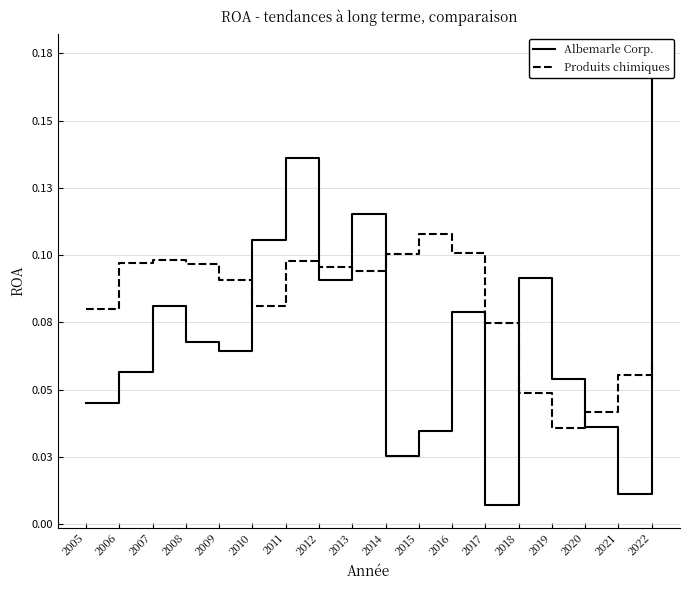

What is the approximate value of Produits chimiques at 2017?

0.1